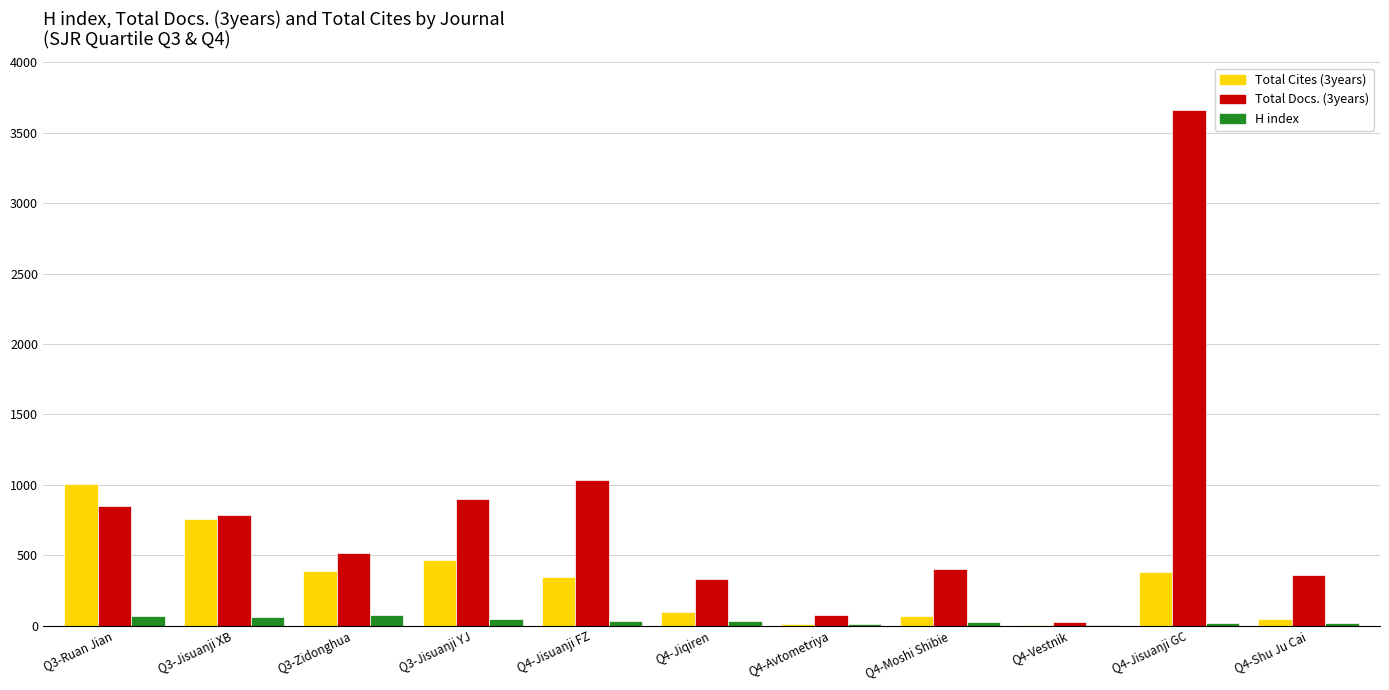

How many series are shown in this chart?

3